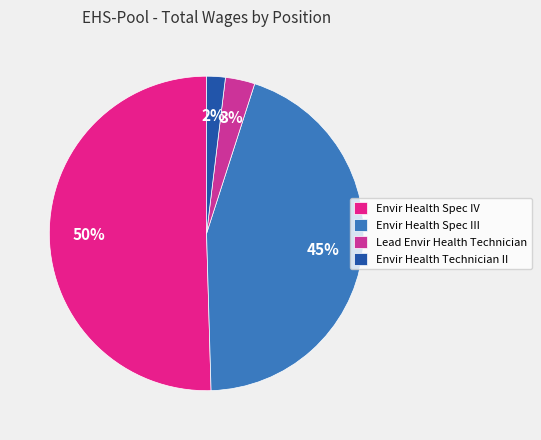

Count the number of slices in the pie.

4